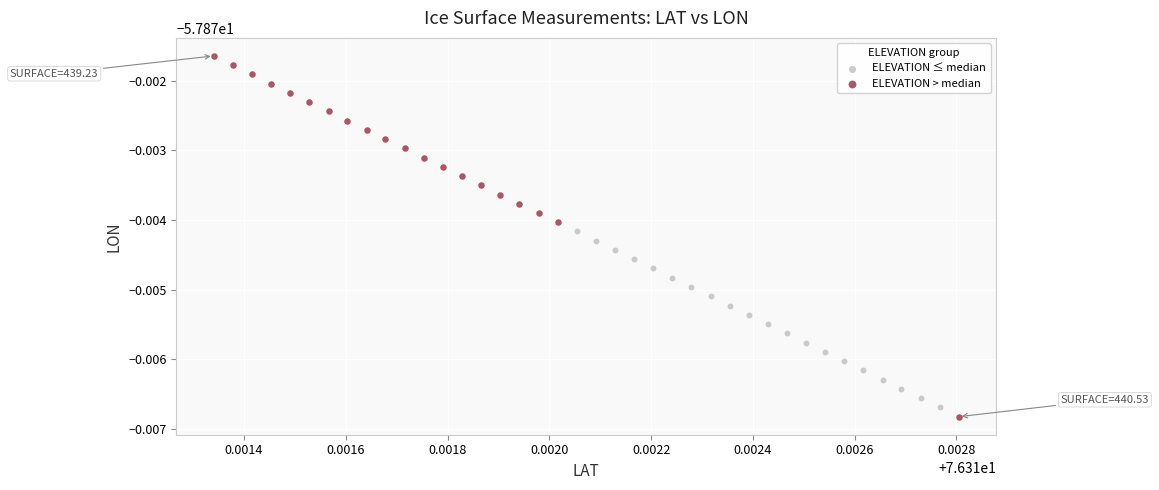

Which series contains the lowest Y value?

ELEVATION > median